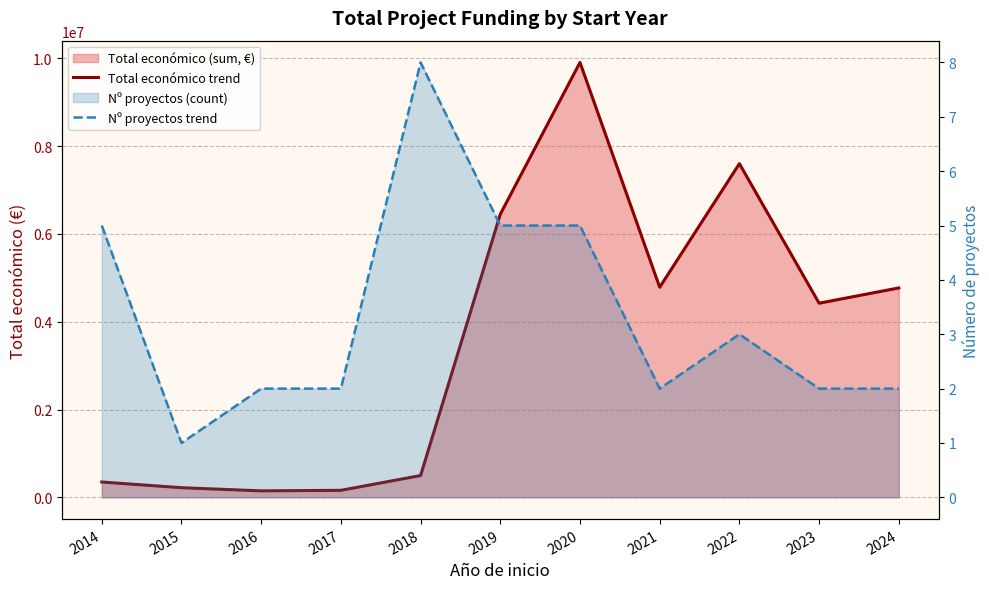

True or false: Total económico trend has a value of 237416 at 2016.

False